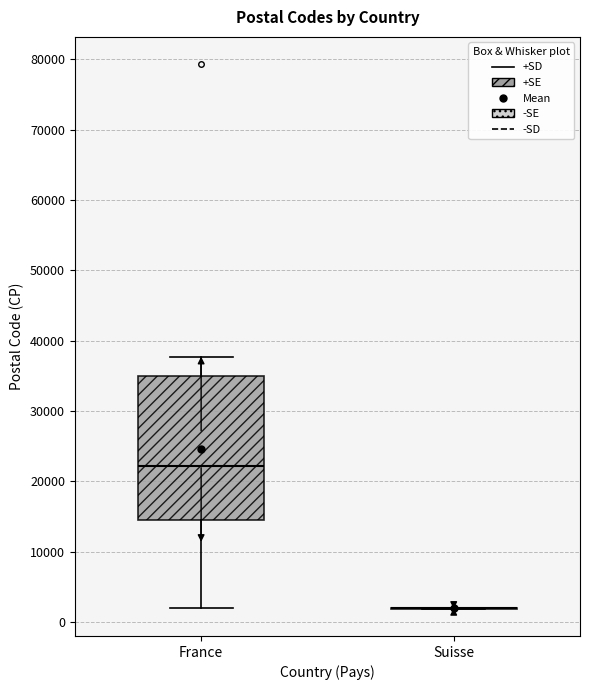

Reading left to right, transcribe this box plot: for each box, give where its median line is, the range the box spans, and where its two whiskers end, as read against the y-axis. The values are not printed on the chart, so give them approximately, as read against the axis.

France: median 22000, box 15000 to 35000, whiskers 2000 to 38000
Suisse: box collapsed to a line at 2000, whiskers 2000 to 2000